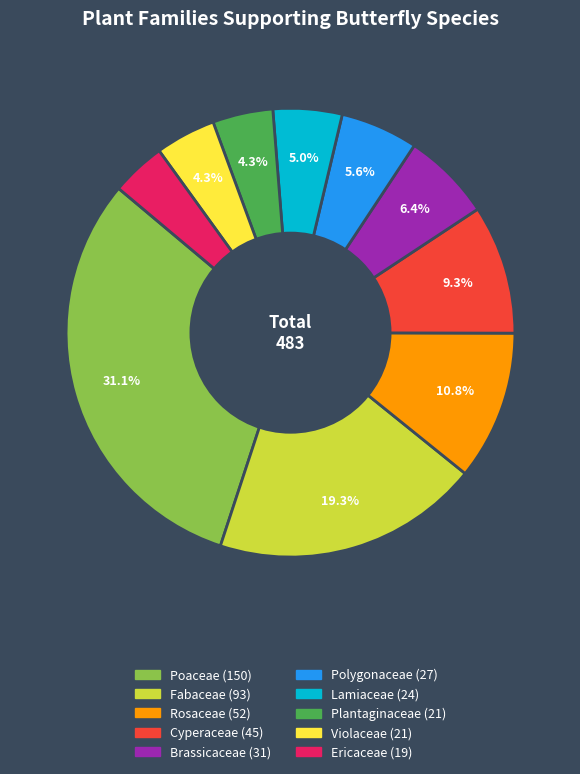

What is the ratio of the value at Ericaceae to the value at Violaceae?

0.9